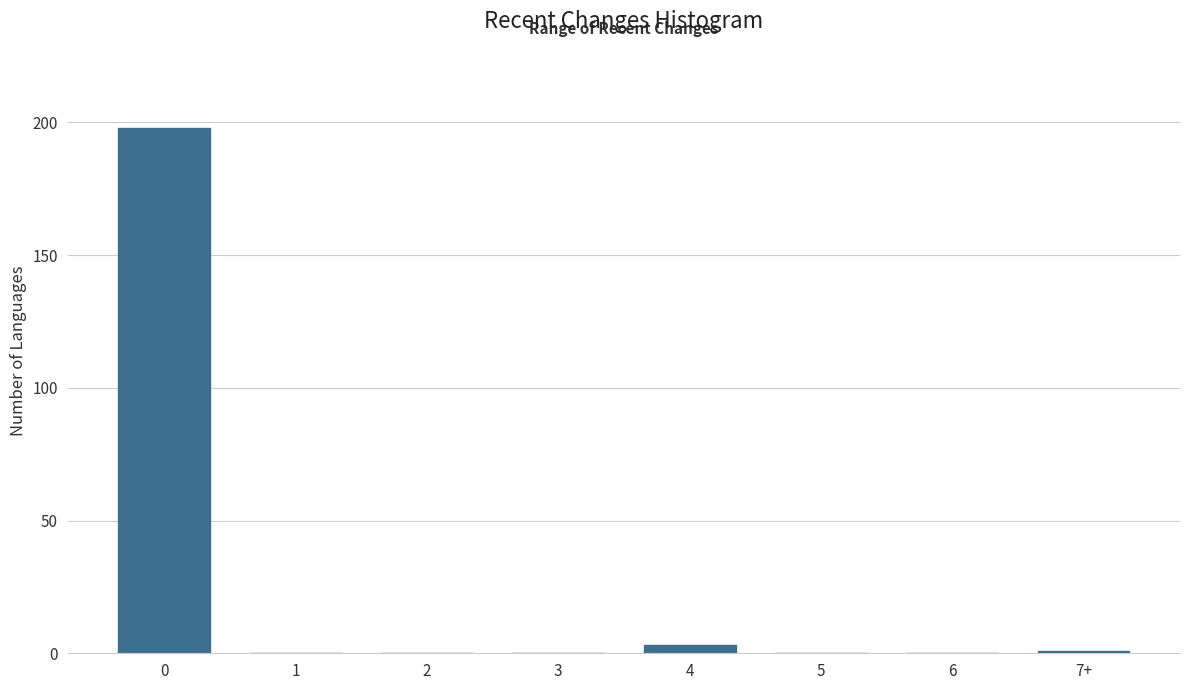

Reading left to right, transcribe all the data shown in this chart.

0=198	1=0	2=0	3=0	4=3	5=0	6=0	7+=1